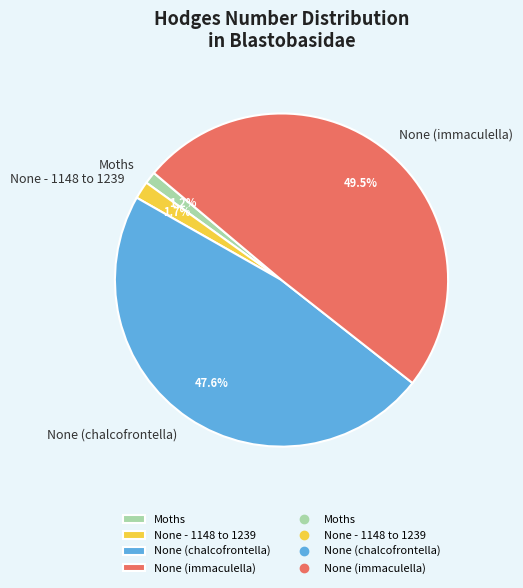

To the nearest percent, what is the average slice percentage?

25%